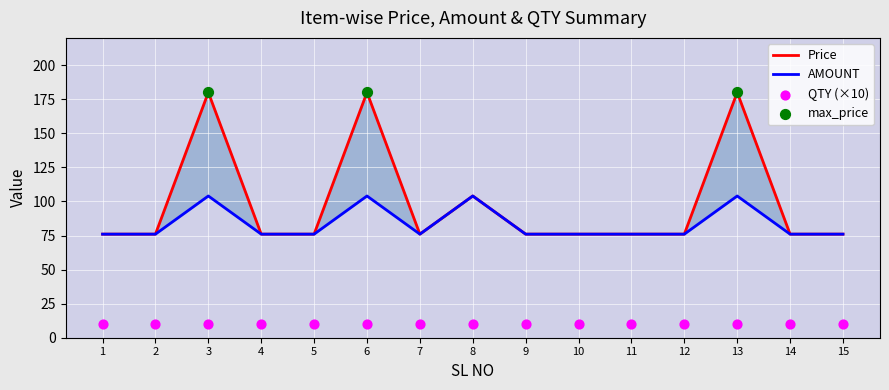

Which series has the widest spread of Y values?

Price